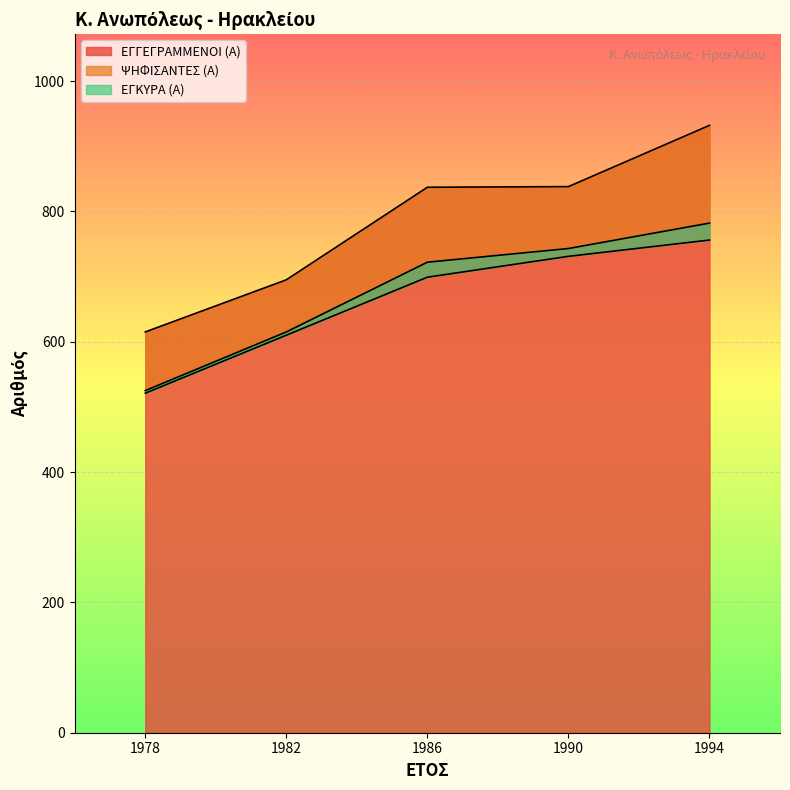

Which series has the largest total across all categories?

ΕΓΓΕΓΡΑΜΜΕΝΟΙ (Α)